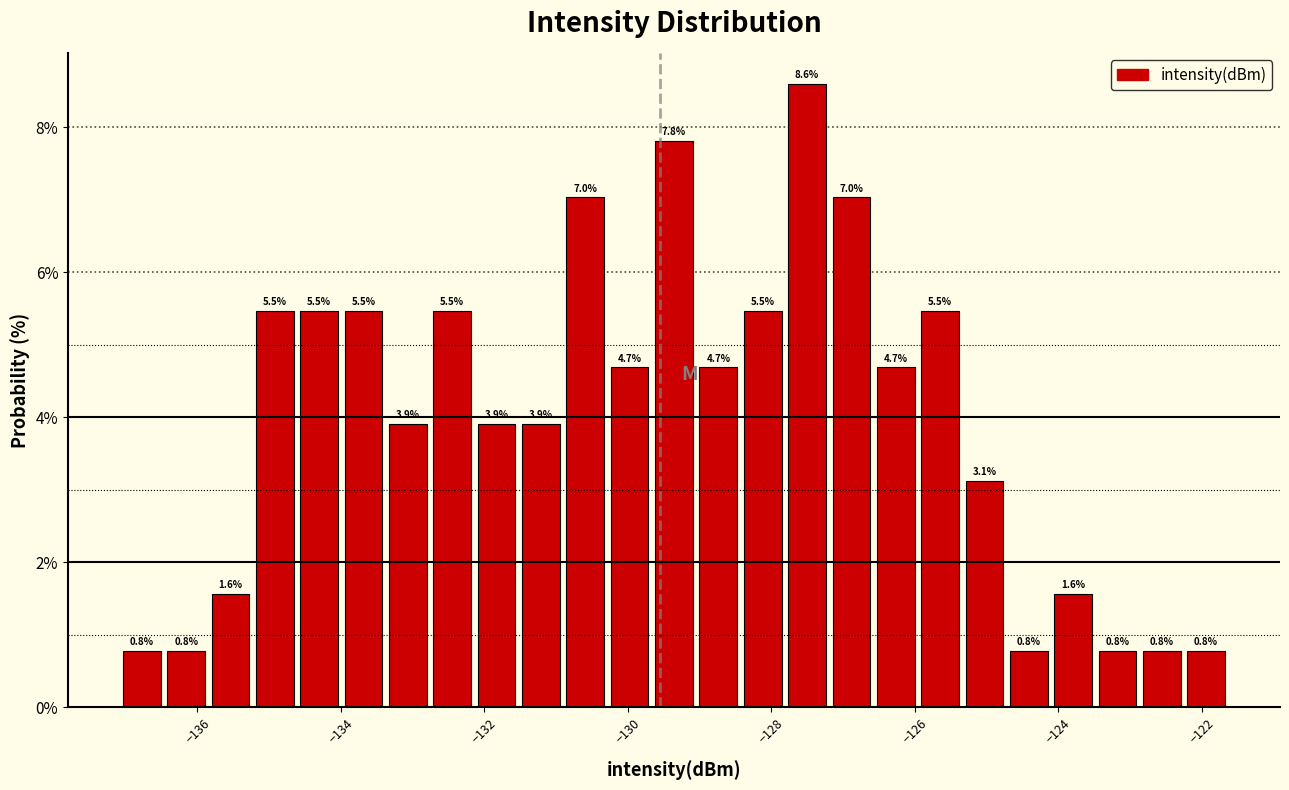

Read against the x-axis, roughly where is the centre of the tallest bar?

-127.6